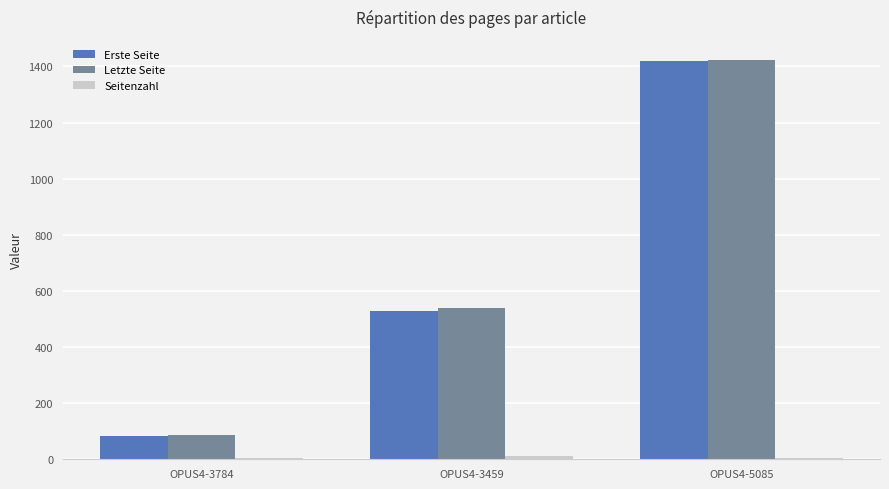

Where is Erste Seite nearest to the value 751?

OPUS4-3459